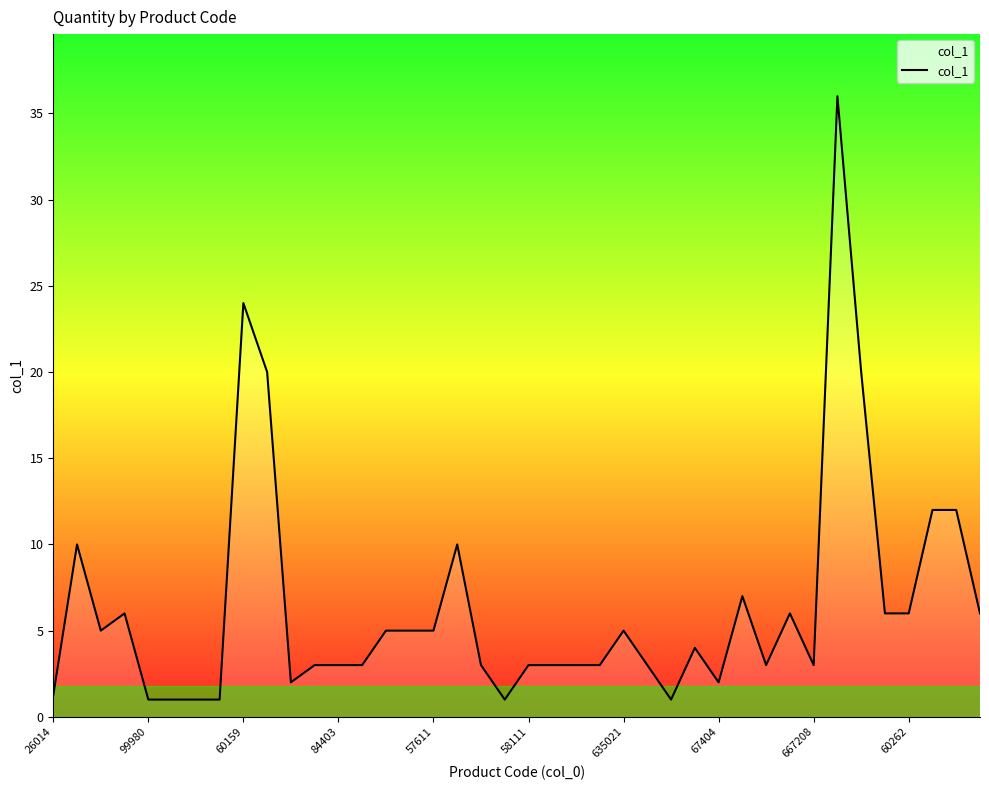

What is the minimum value shown in the chart?

1.0